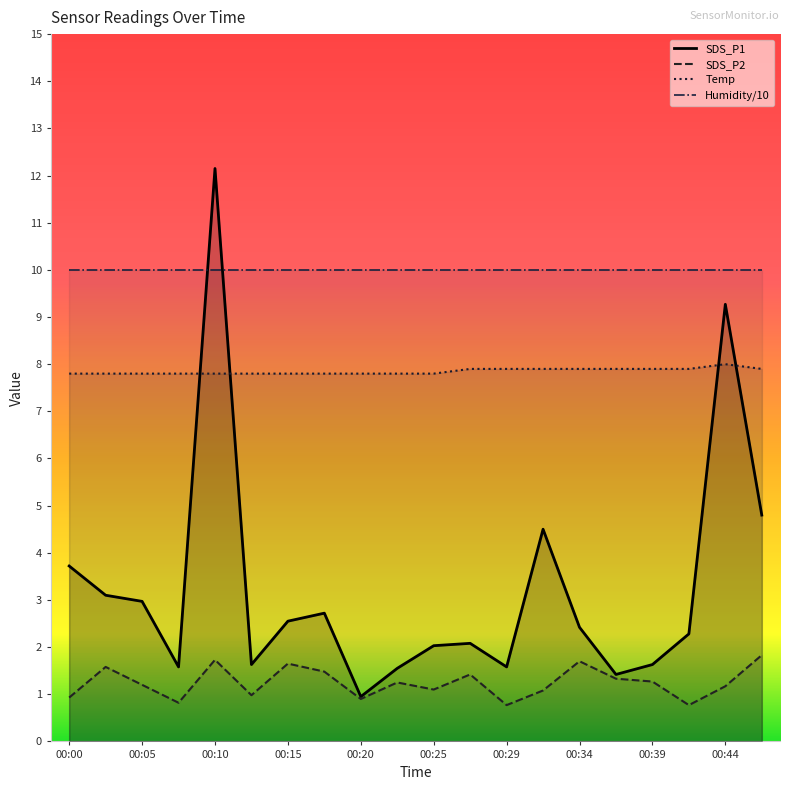

What is the difference between the SDS_P2 values at 00:22 and 00:37?

0.1